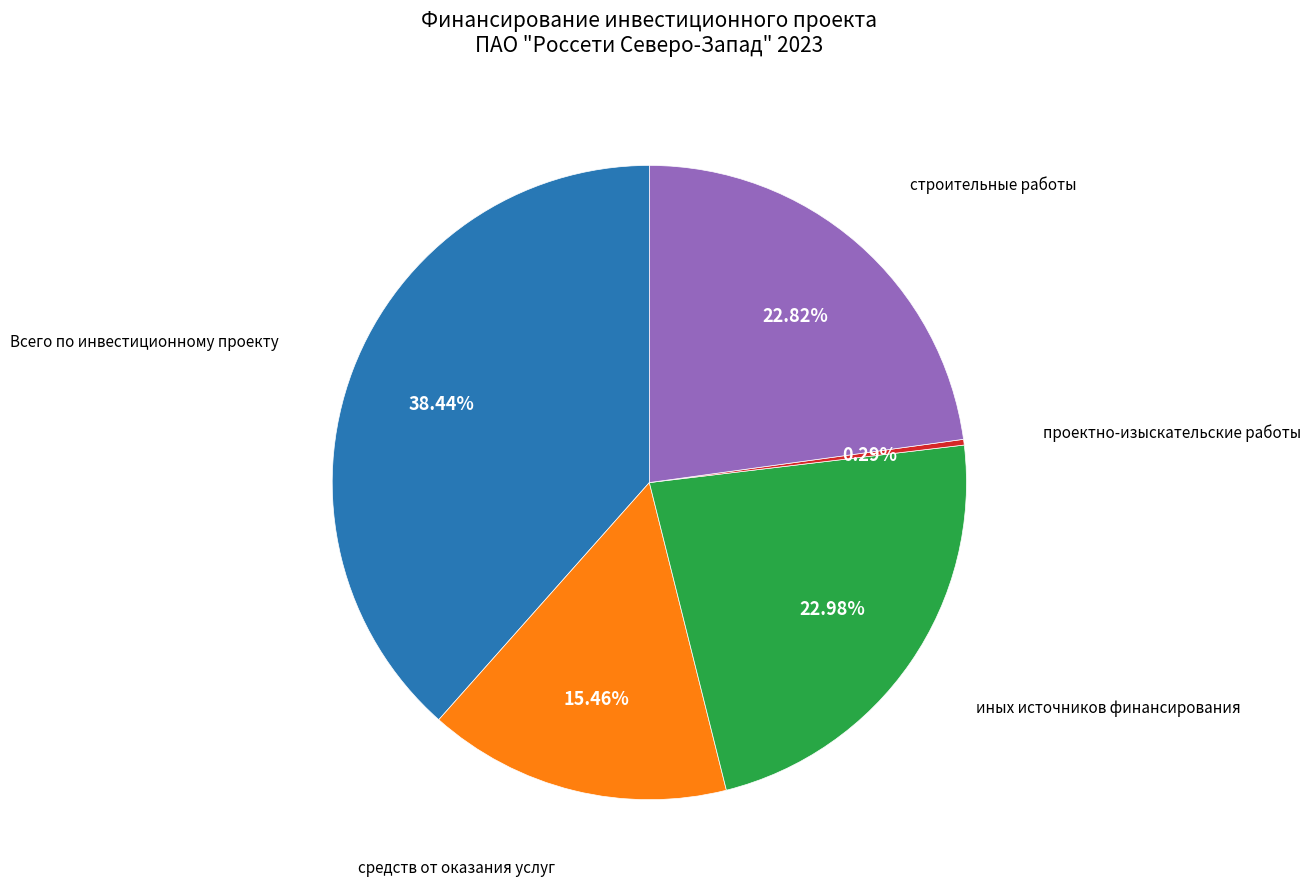

Is there a majority slice in this chart?

No